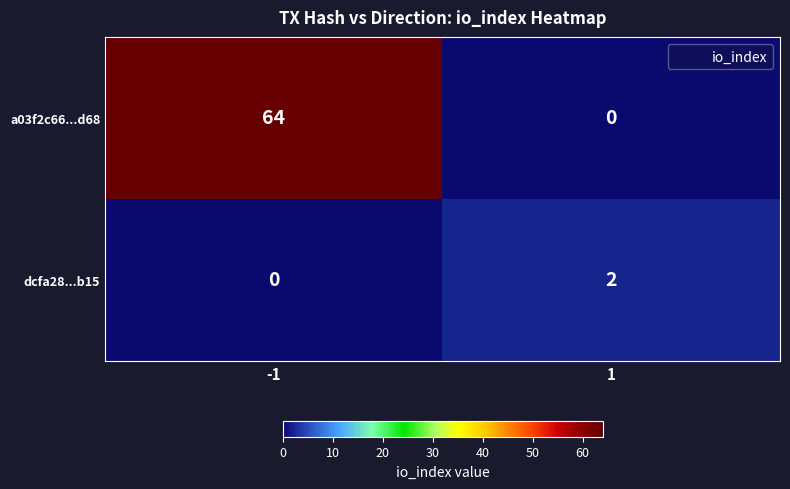

Which series changed the most between -1 and 1?

a03f2c66...d68